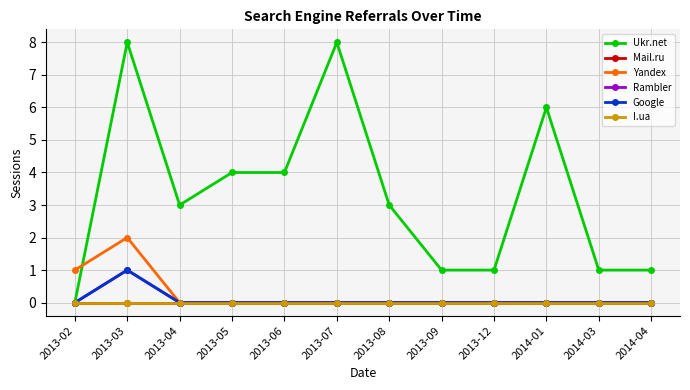

Which series has the largest total across all categories?

Ukr.net